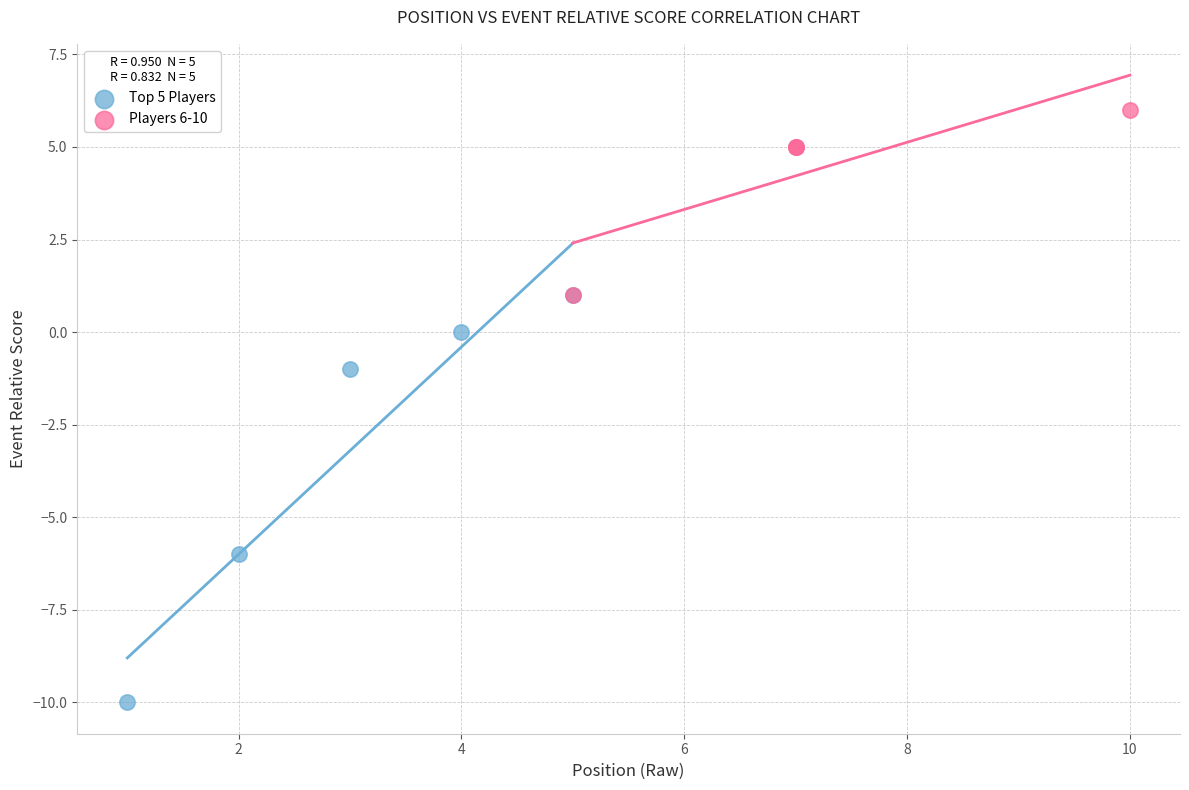

Which series contains the lowest Y value?

Top 5 Players